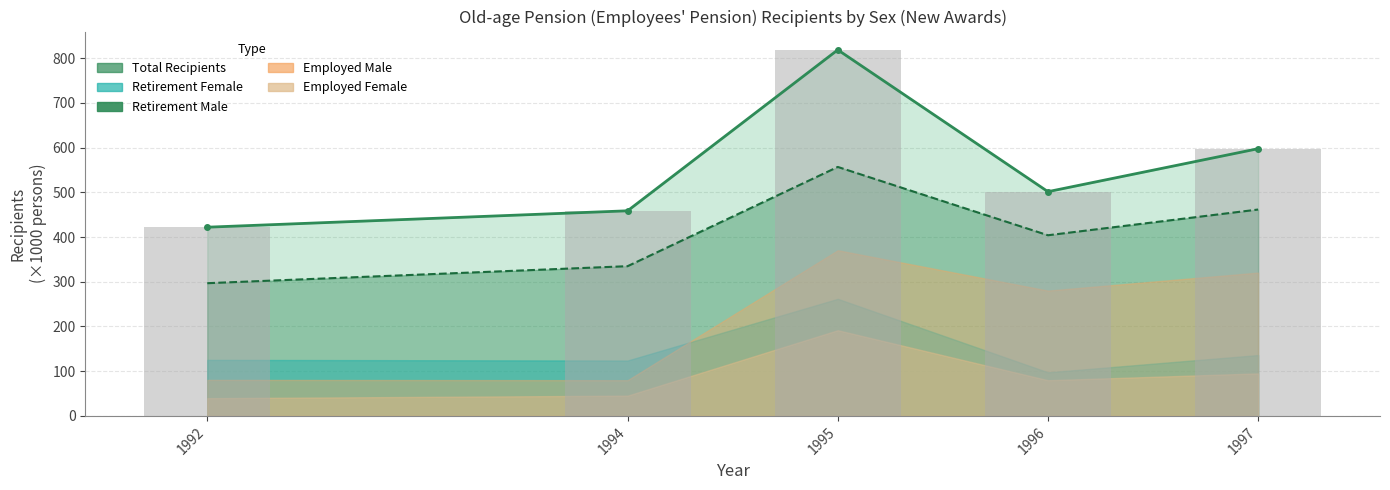

What is the sum of the values at 1992 and 1994?

880.8